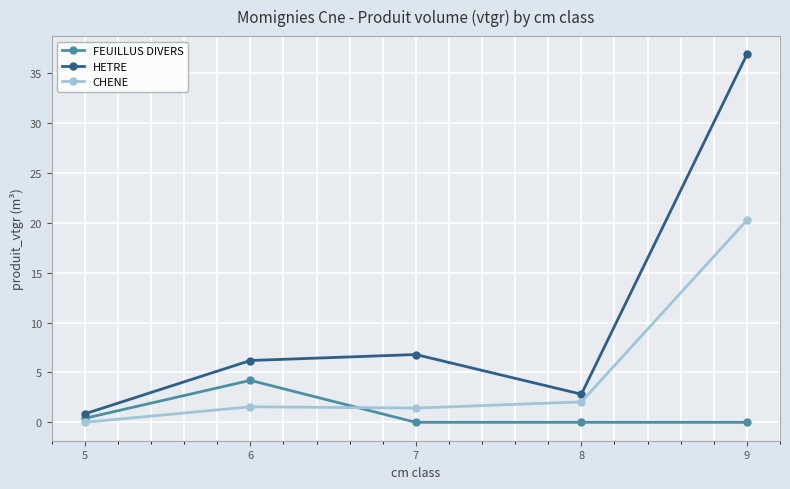

Is the value of CHENE at 6 greater than the value of HETRE at 9?

No